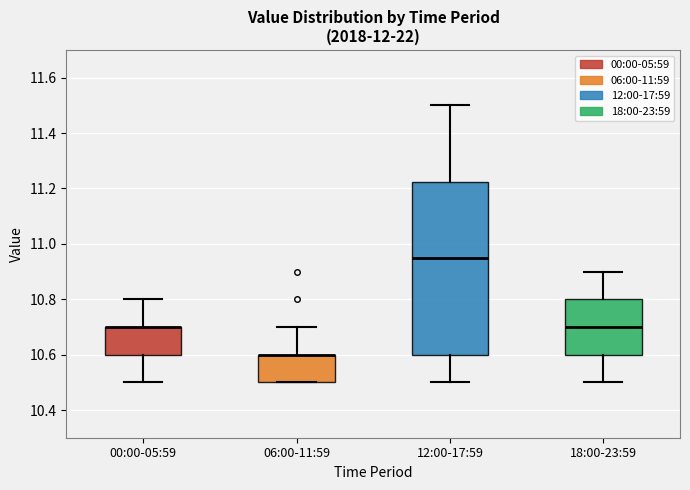

Comparing the boxes themselves (not the whiskers), which one is the tallest?

12:00-17:59